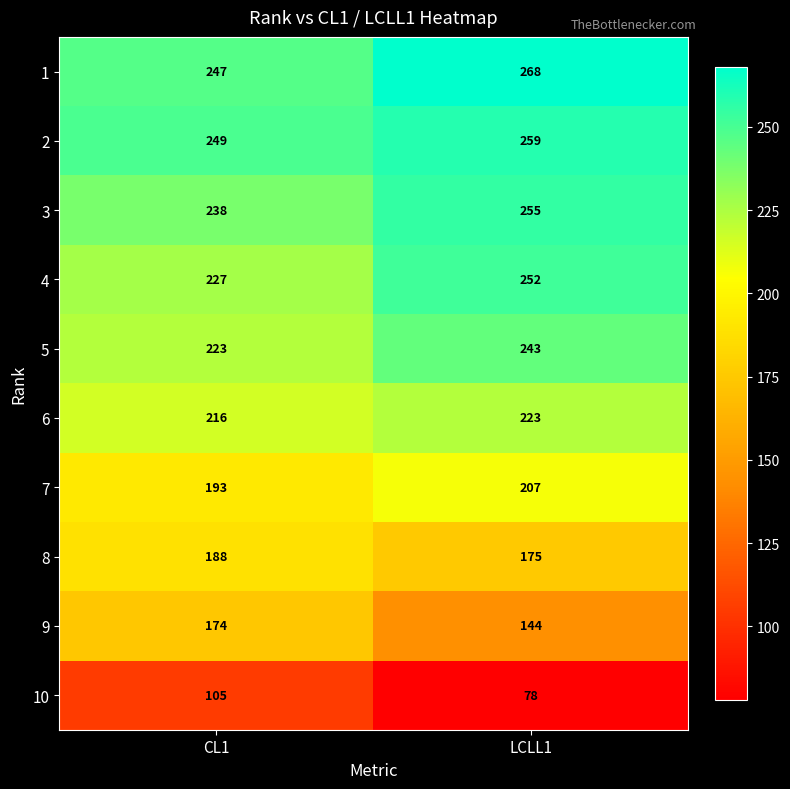

Rank the series at CL1 from highest to lowest value.

2, 1, 3, 4, 5, 6, 7, 8, 9, 10